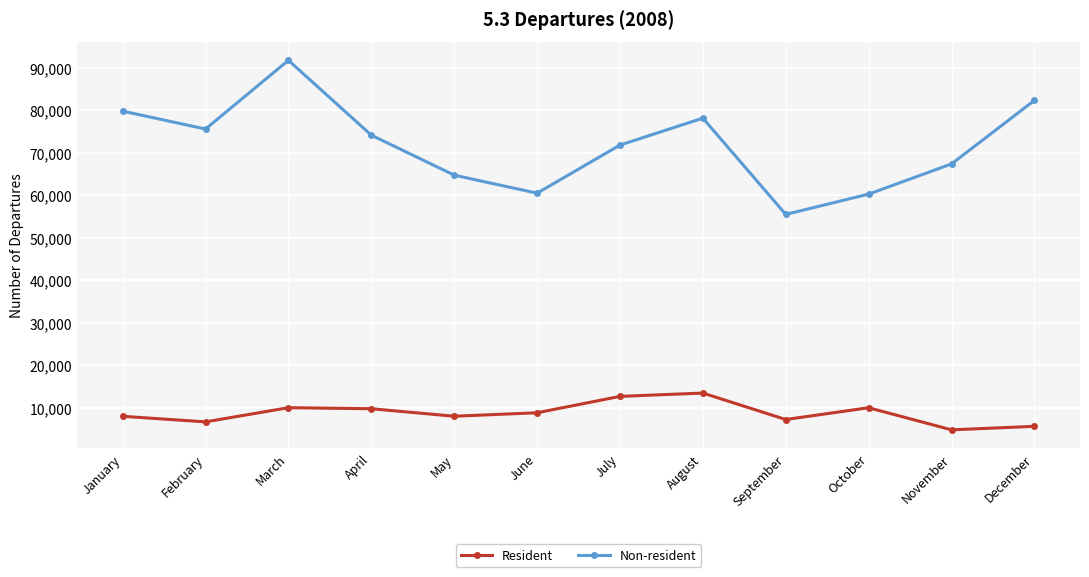

What is the sum of the Resident values at April and October?

19785